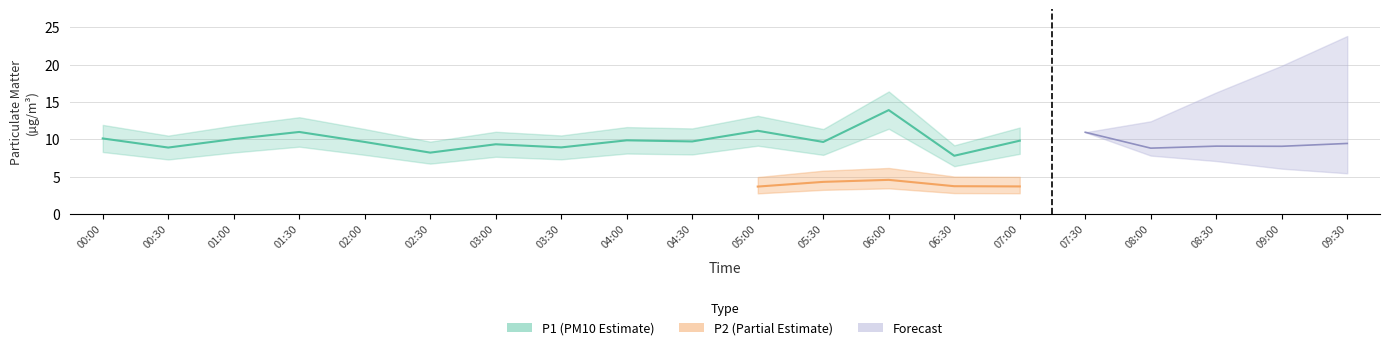

Where does the P1 series first go above 9?

00:00